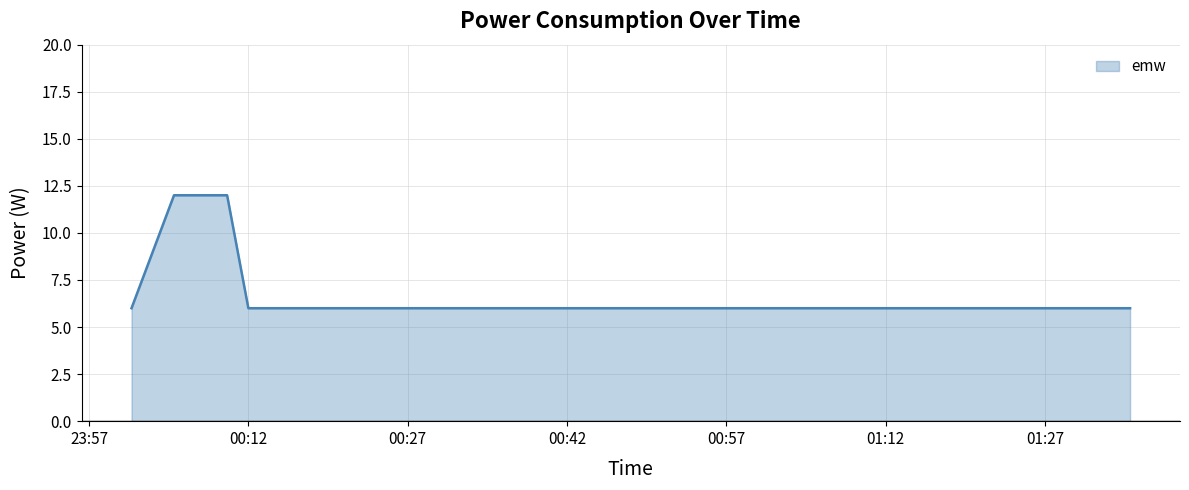

How many lines are shown in the chart?

1